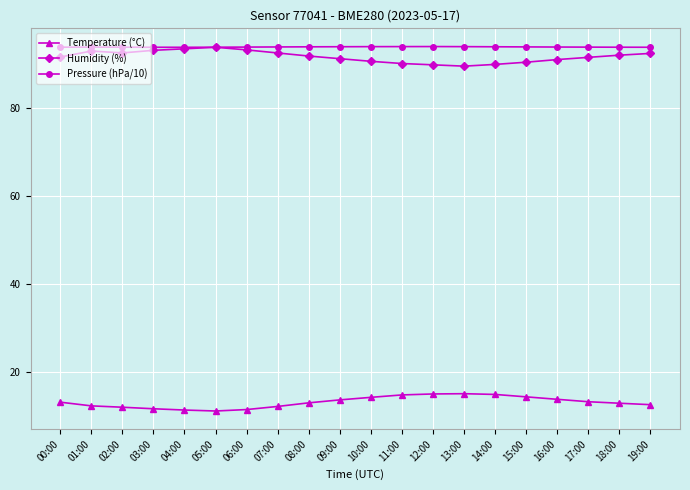

At how many categories does at least one series exceed 89?

20